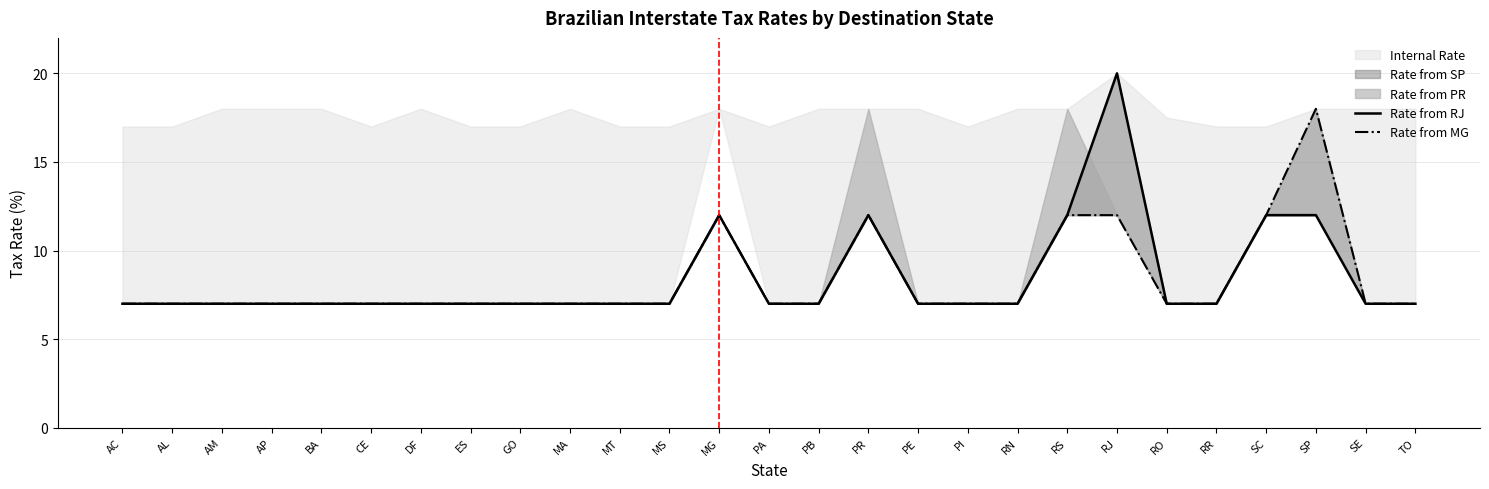

What is the label of the 9th point from the left?

GO